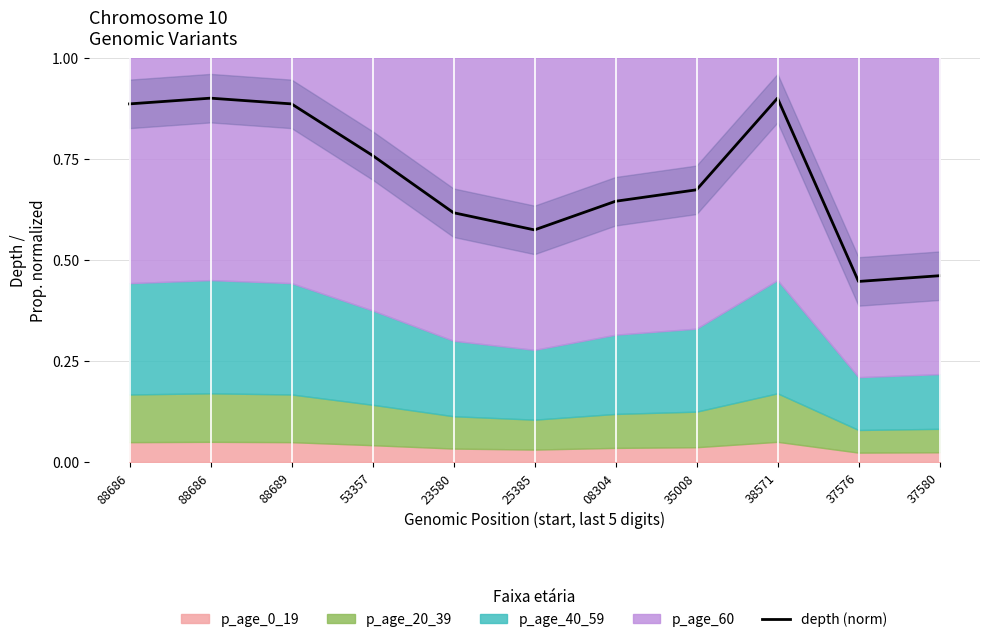

What value does the data have at 53357?

0.8